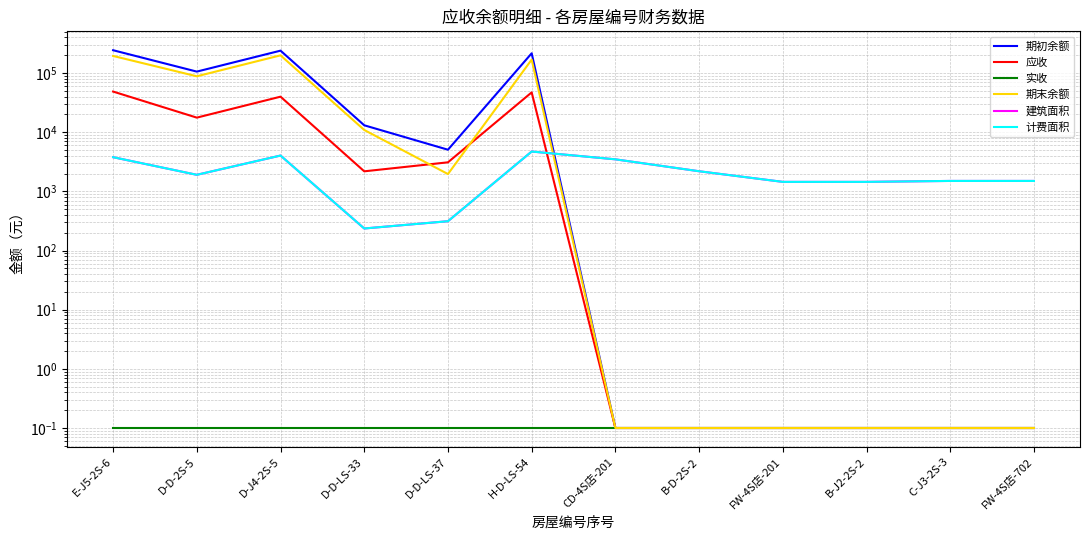

What is the label of the 10th point from the left?

B-J2-2S-2